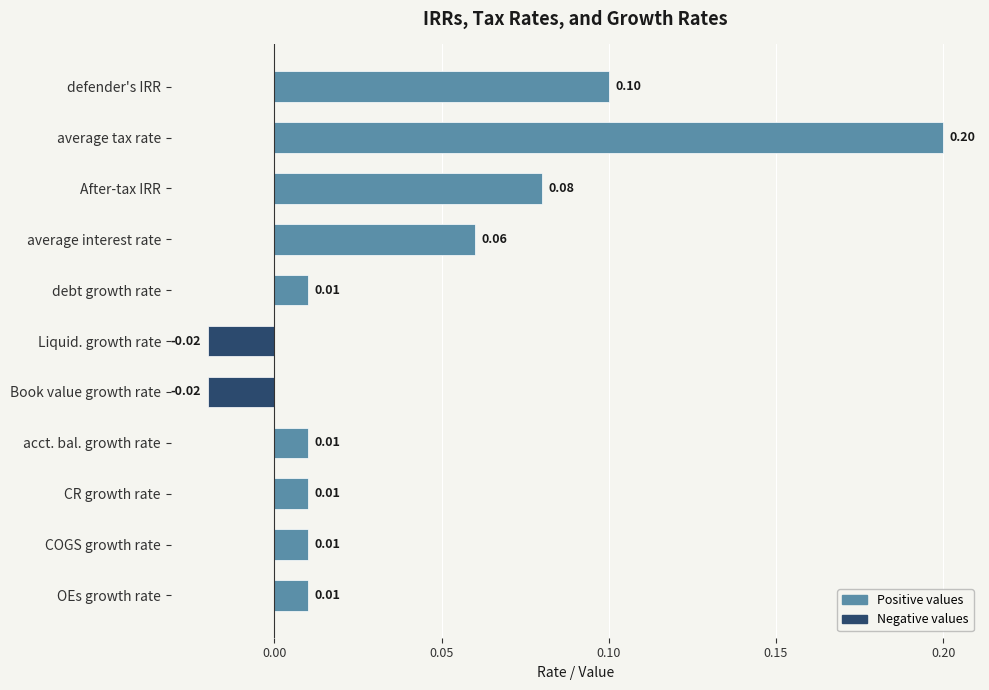

What is the label of the 7th bar from the bottom?

debt growth rate